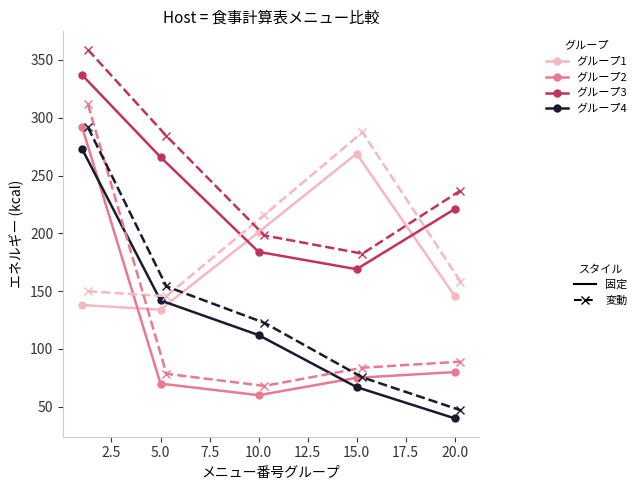

True or false: there are more than 0 points higher than both neighbors.

True